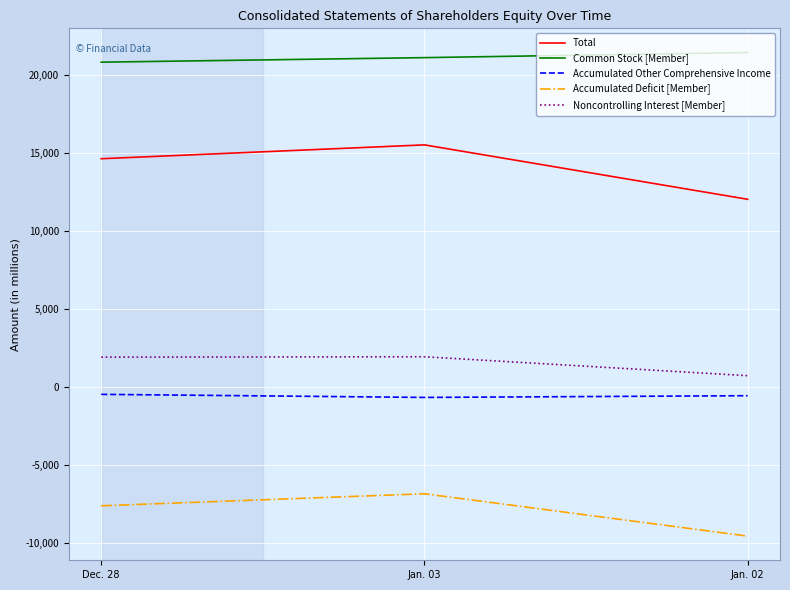

What is the sum of the Total values at Jan. 02 and Dec. 28?

26692